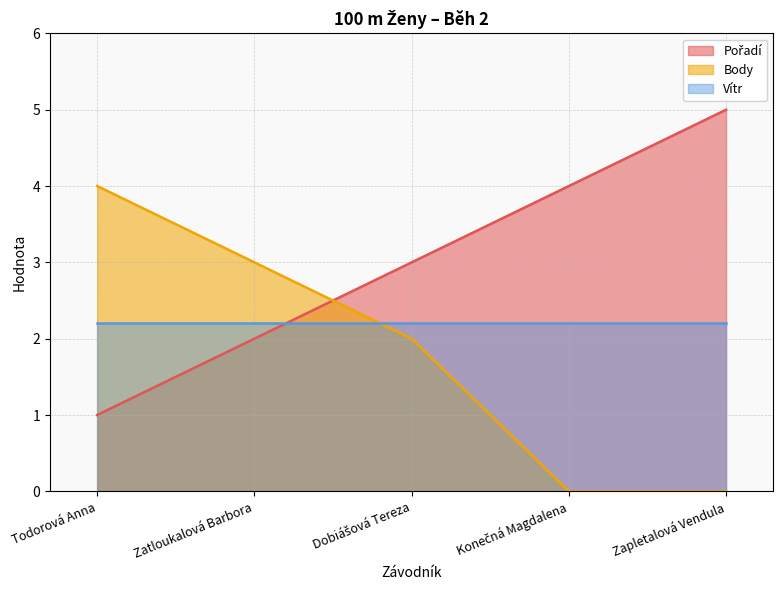

At which category is the sum across all series the highest?

Todorová Anna